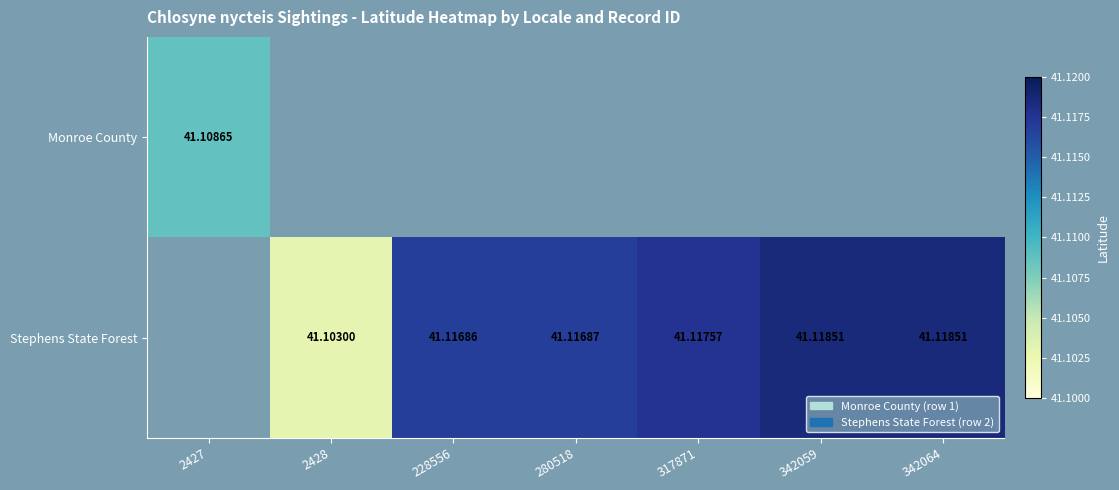

Is the value of Stephens State Forest at 228556 greater than the value of Monroe County at 2427?

Yes